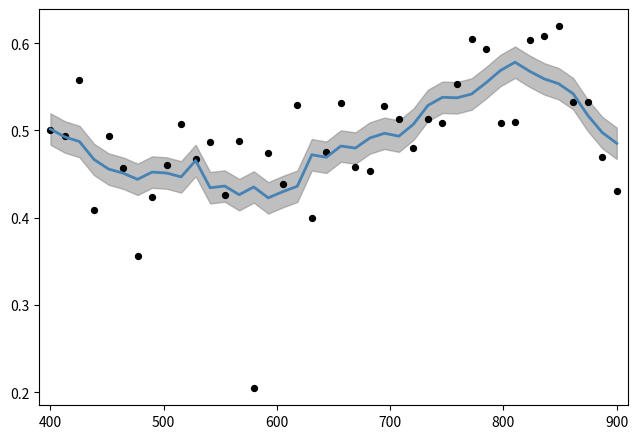

What is the total value across all series at 400?

1.0